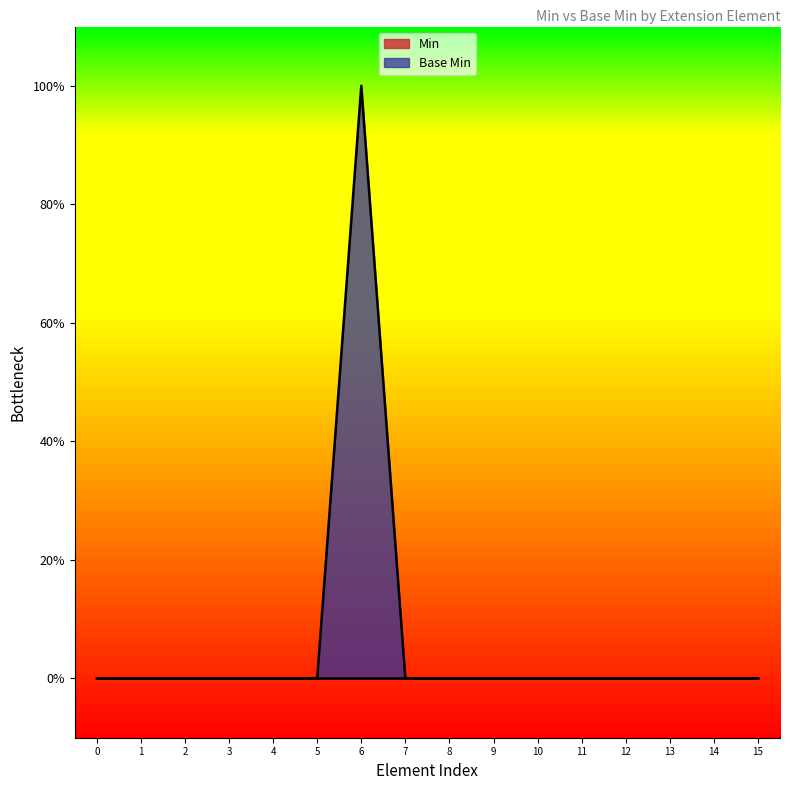

Reading right to left, list all the values displayed in this chart.

0	0	0	0	0	0	0	0	0	1	0	0	0	0	0	0